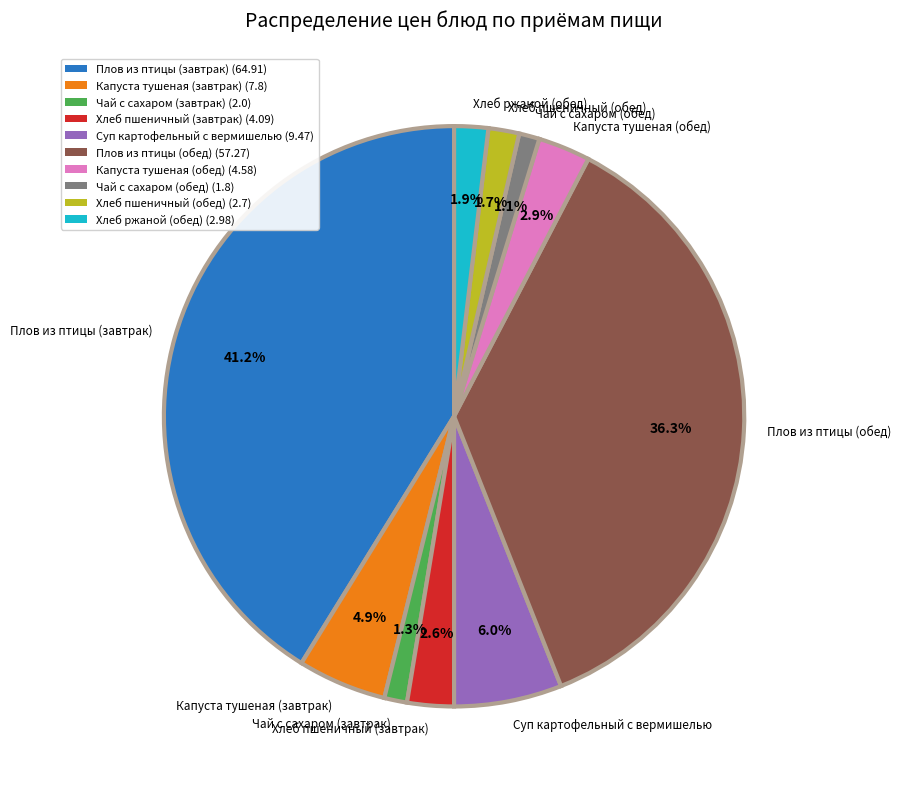

Is there any slice that represents more than half of the pie?

No